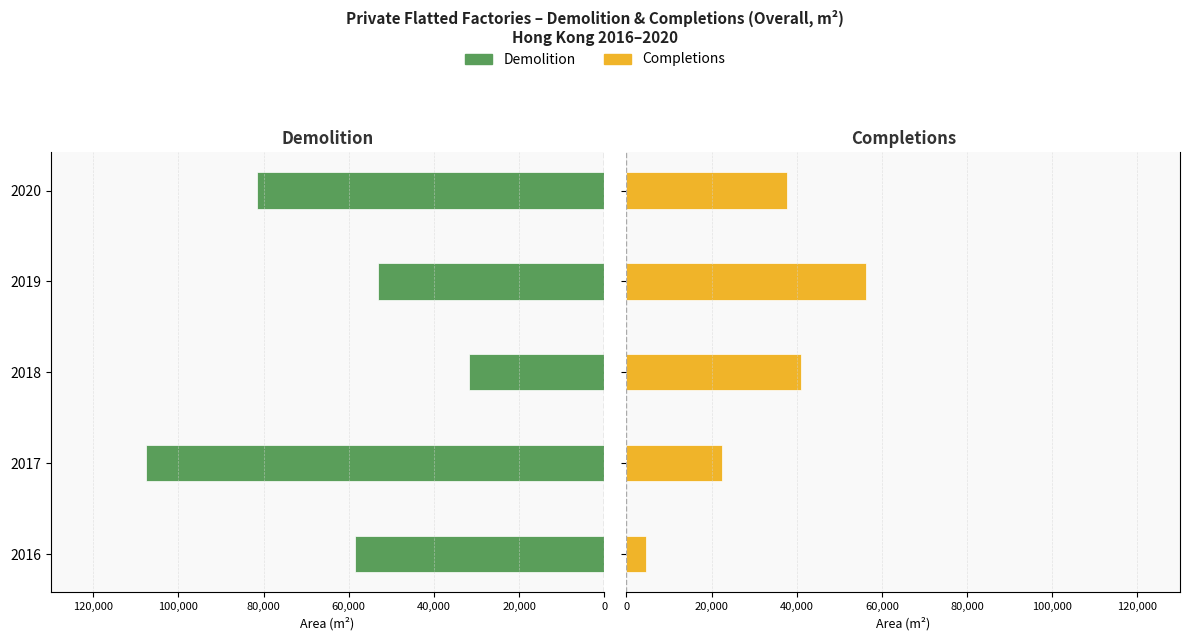

Which series has the largest range (max minus min)?

Demolition